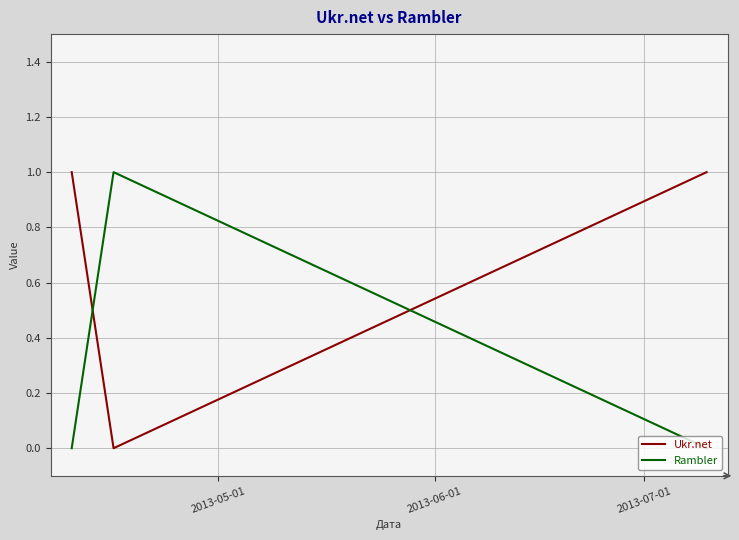

List the series in order of their overall mean, highest first.

Ukr.net, Rambler